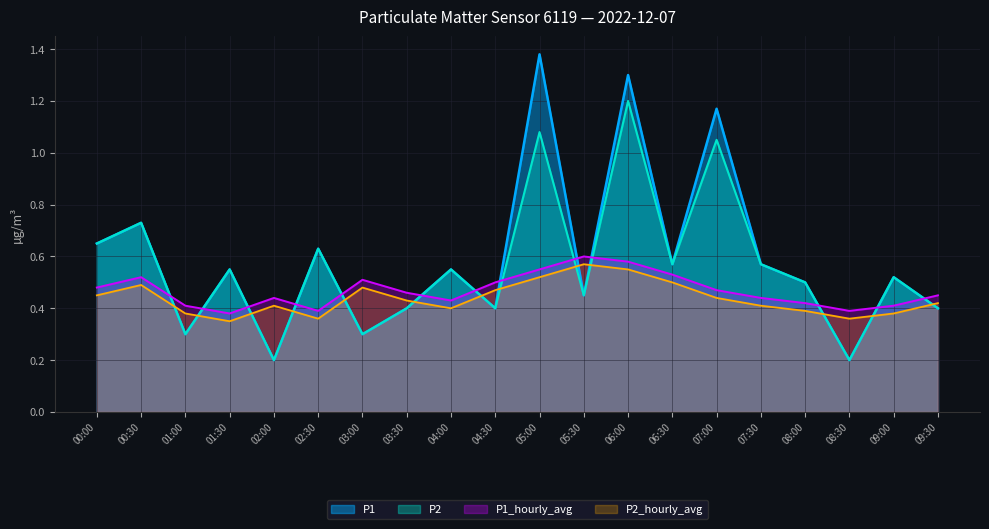

Reading right to left, transcribe all the data shown in this chart.

P1: 0.4	0.5	0.2	0.5	0.6	1.2	0.6	1.3	0.5	1.4	0.4	0.6	0.4	0.3	0.6	0.2	0.6	0.3	0.7	0.7
P2: 0.4	0.5	0.2	0.5	0.6	1.1	0.6	1.2	0.5	1.1	0.4	0.6	0.4	0.3	0.6	0.2	0.6	0.3	0.7	0.7
P1_hourly_avg: 0.4	0.4	0.4	0.4	0.4	0.4	0.5	0.6	0.6	0.5	0.5	0.4	0.4	0.5	0.4	0.4	0.3	0.4	0.5	0.5
P2_hourly_avg: 0.5	0.4	0.4	0.4	0.4	0.5	0.5	0.6	0.6	0.6	0.5	0.4	0.5	0.5	0.4	0.4	0.4	0.4	0.5	0.5